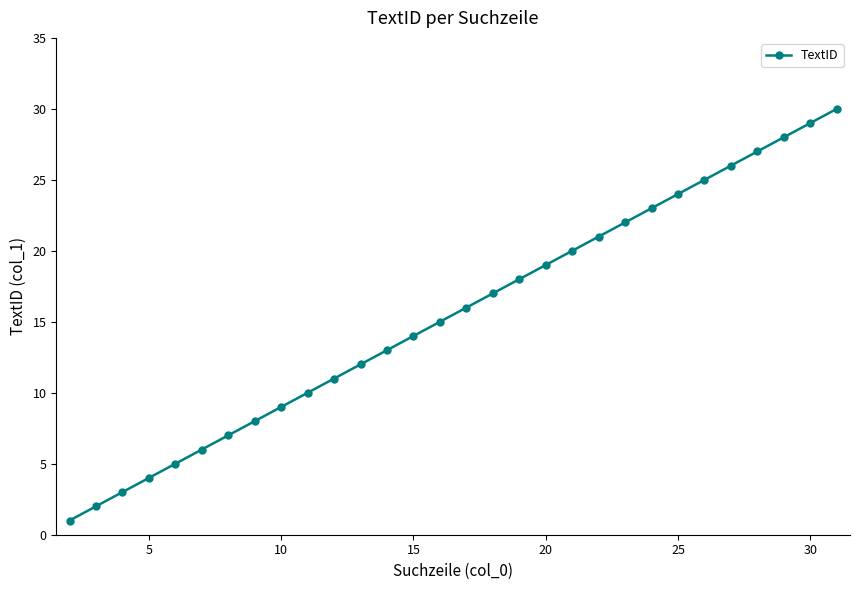

True or false: there are more than 0 points higher than both neighbors.

False